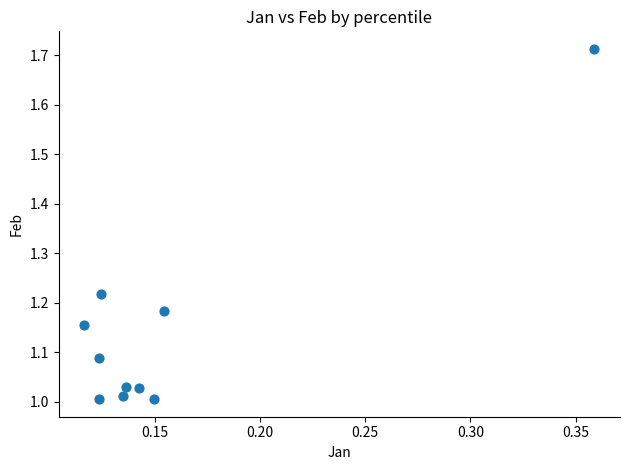

What is the range of Y values (max minus min)?

0.7